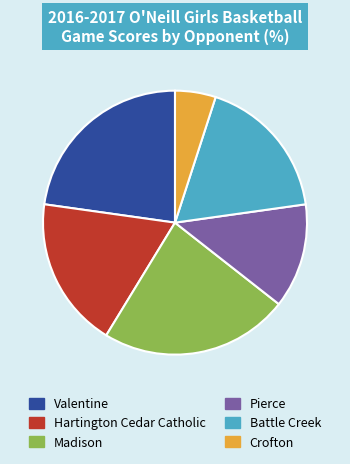

Is there any slice that represents more than half of the pie?

No